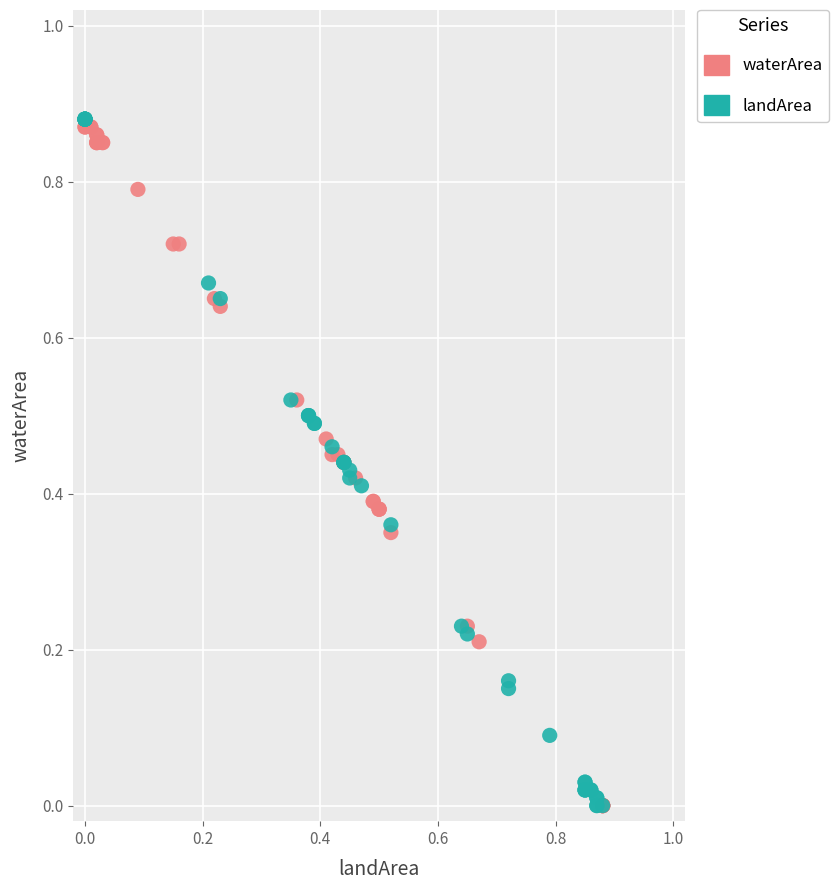

What are all the series names shown in the legend?

waterArea, landArea